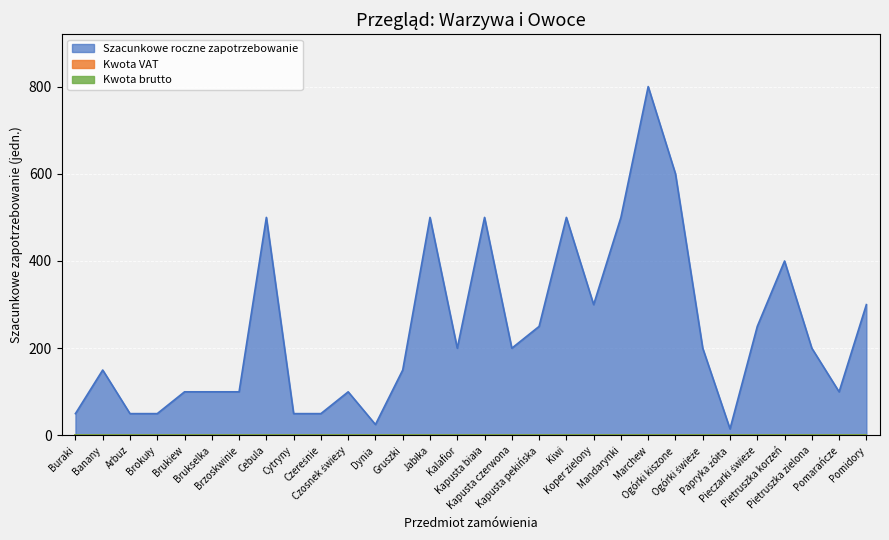

At which category does the chart reach its minimum across all series?

Buraki